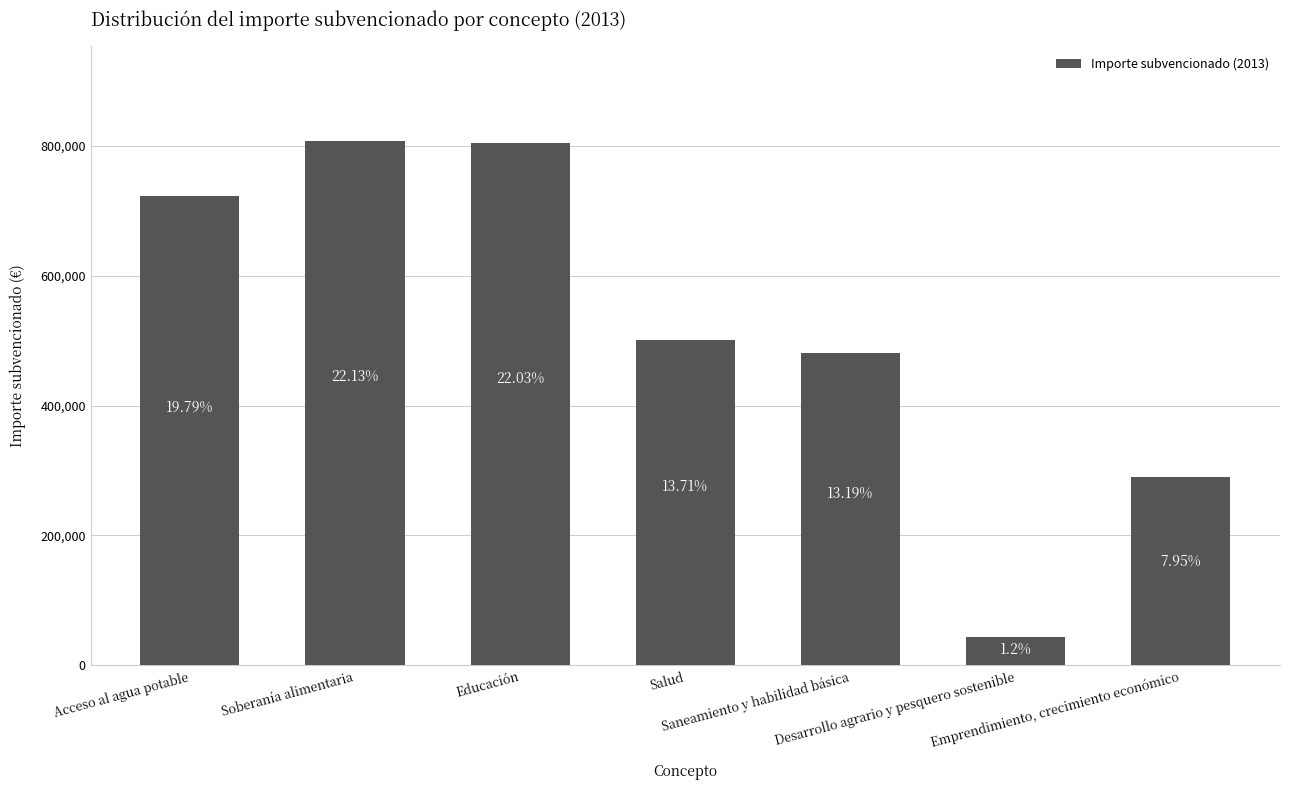

How many bars are there in total?

7